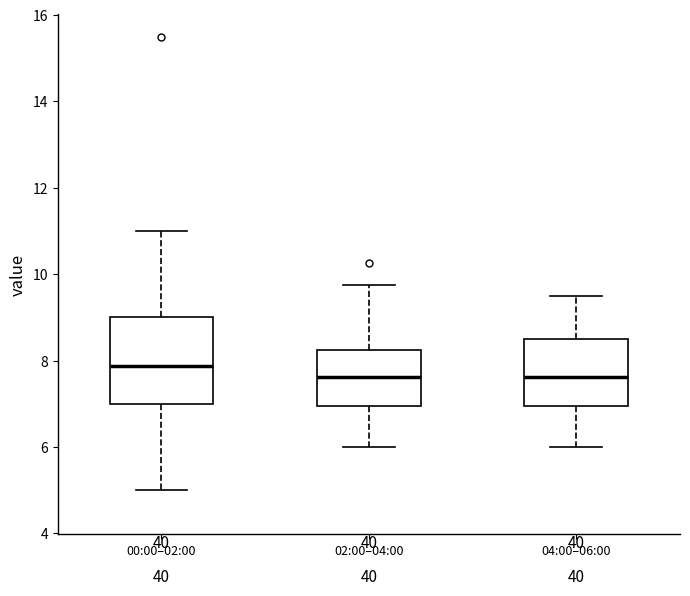

Reading left to right, transcribe this box plot: for each box, give where its median line is, the range the box spans, and where its two whiskers end, as read against the y-axis. The values are not printed on the chart, so give them approximately, as read against the axis.

00:00–02:00: median 7.8, box 7.0 to 9.0, whiskers 5.0 to 11.0
02:00–04:00: median 7.6, box 7.0 to 8.2, whiskers 6.0 to 9.8
04:00–06:00: median 7.6, box 7.0 to 8.6, whiskers 6.0 to 9.6